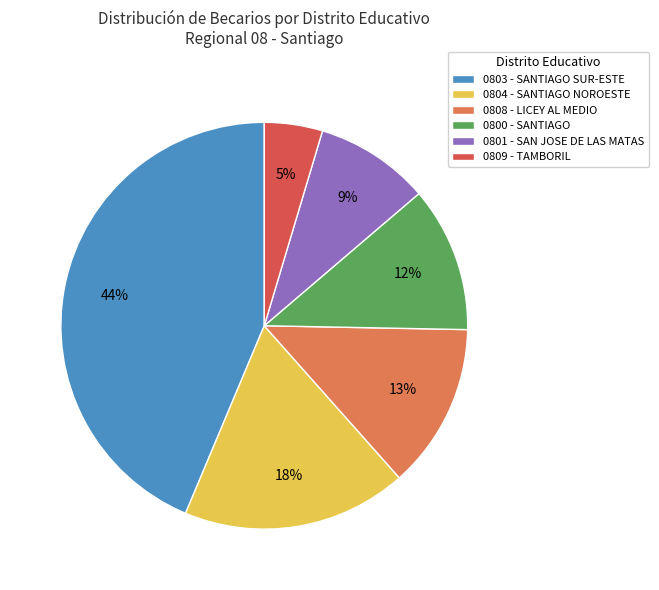

Combined, do 0809 - TAMBORIL and 0808 - LICEY AL MEDIO account for over 50%?

No